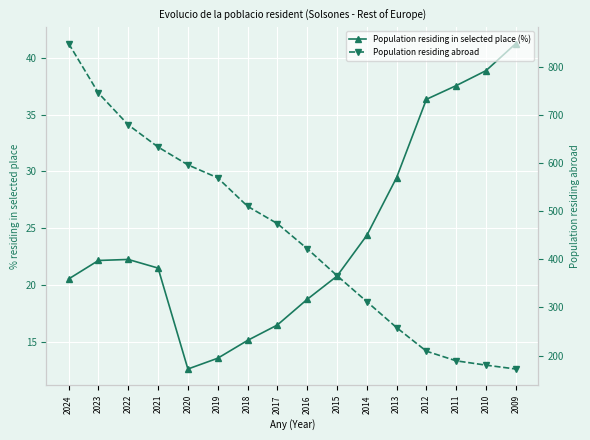

At which category does Population residing in selected place (%) reach its first local peak?

2022